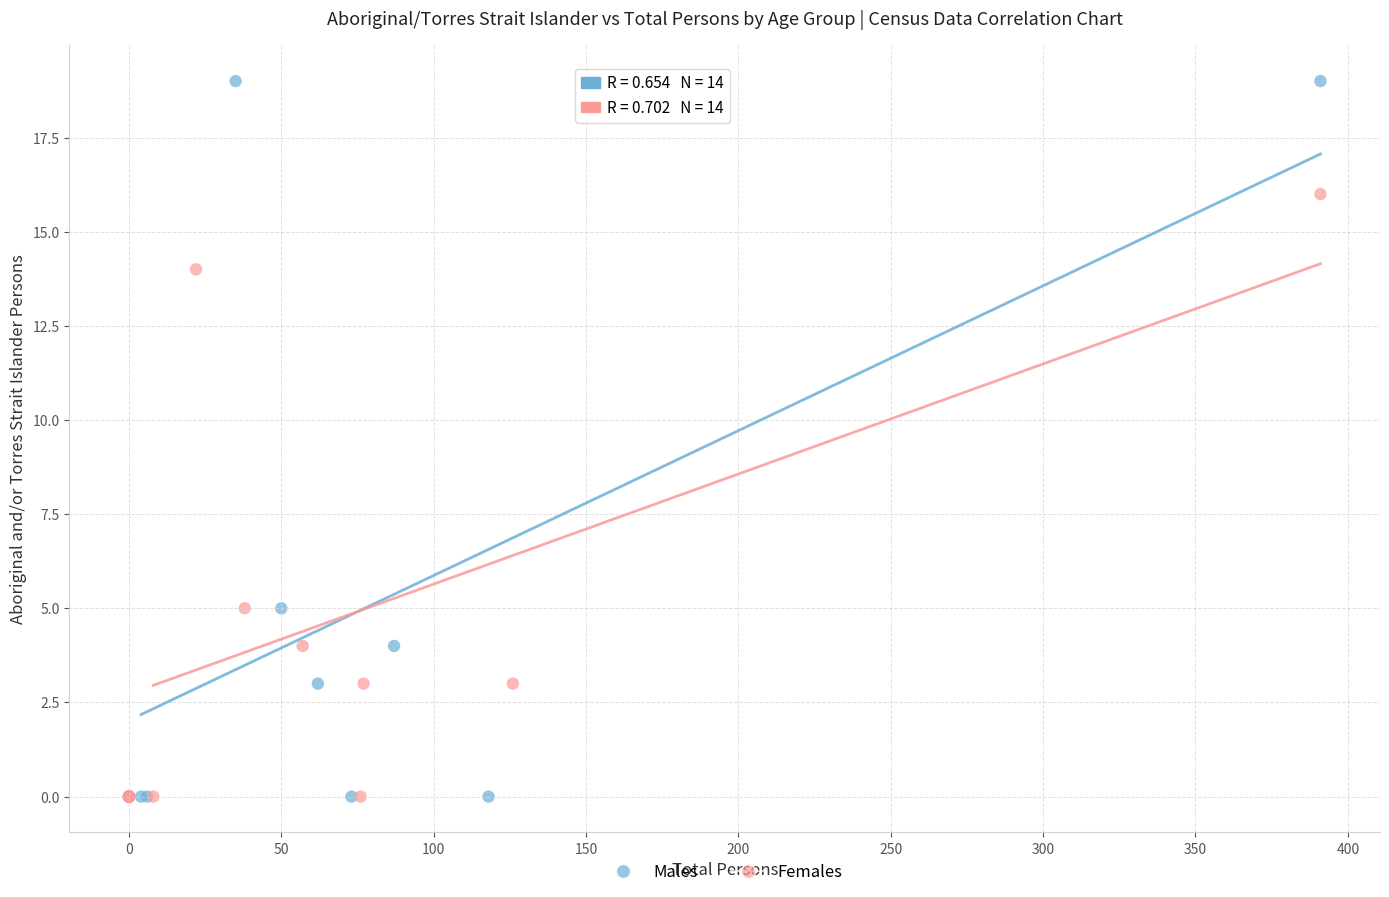

Which series reaches the maximum Y coordinate?

Males